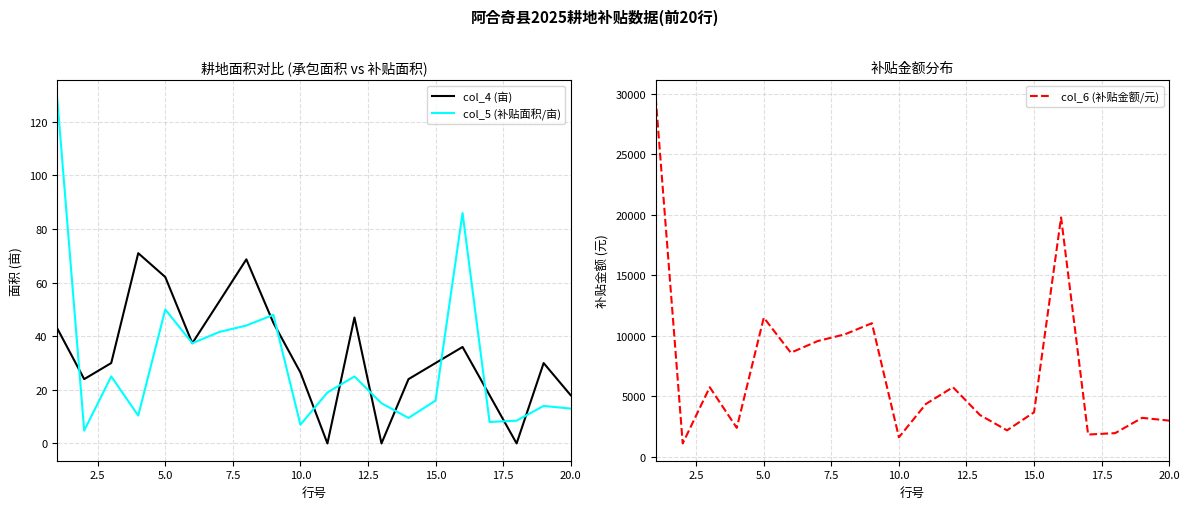

Where is col_5 (补贴面积/亩) nearest to the value 66?

5.0